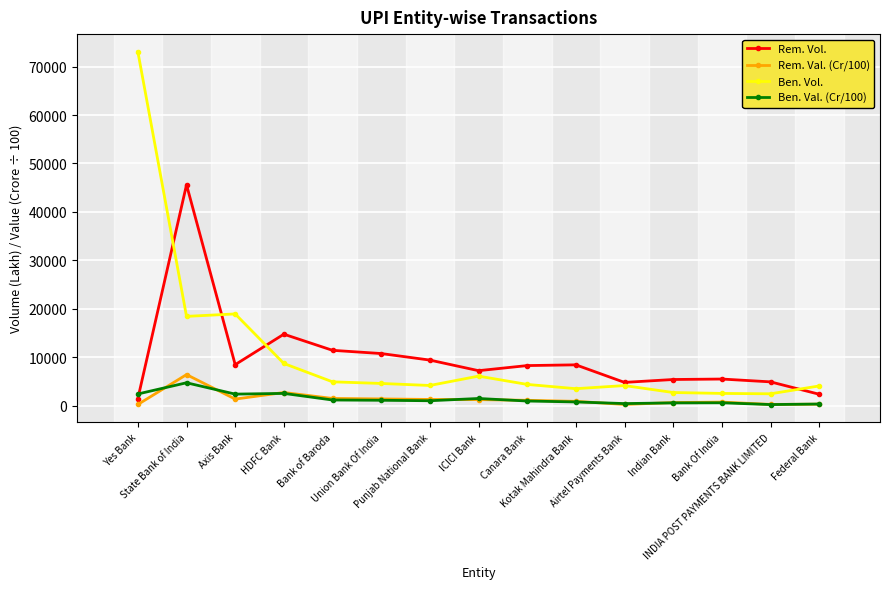

True or false: Rem. Vol. has more than 1 interior local peaks.

True